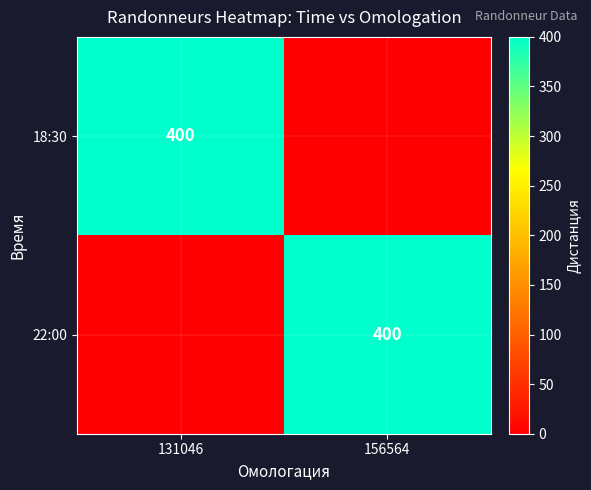

The 18:30 series shows 244 at 131046. True or false?

False